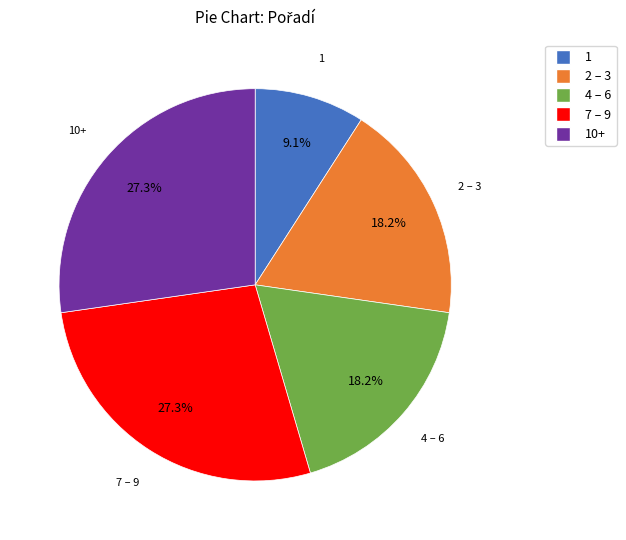

Does any single category account for the majority?

No